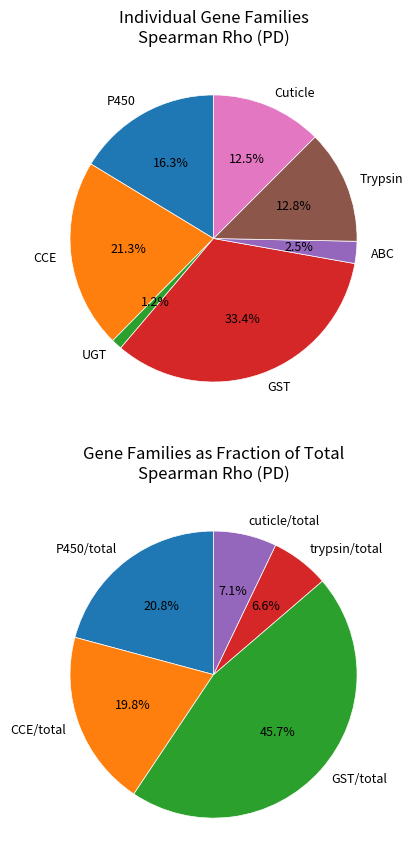

How many slices are in this pie chart?

7